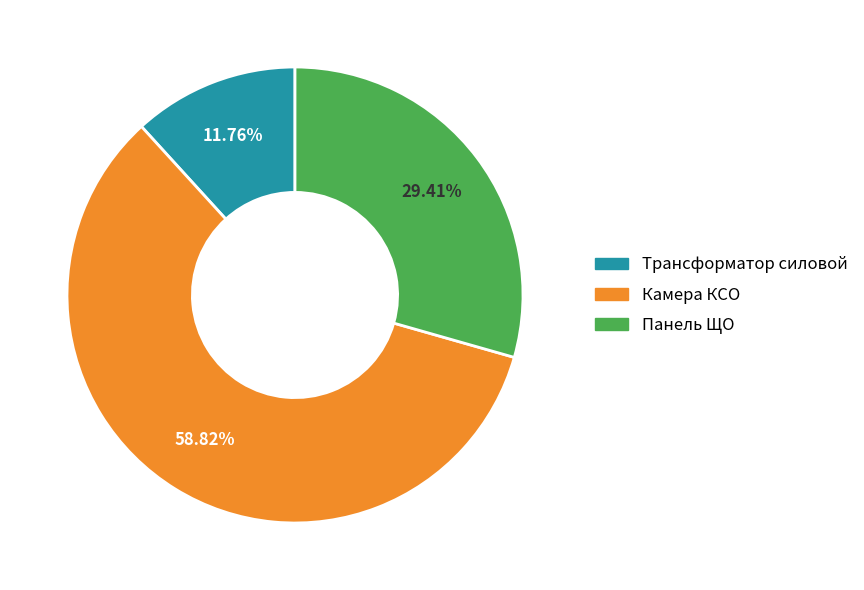

What percentage is the Трансформатор силовой slice, to the nearest percent?

12%